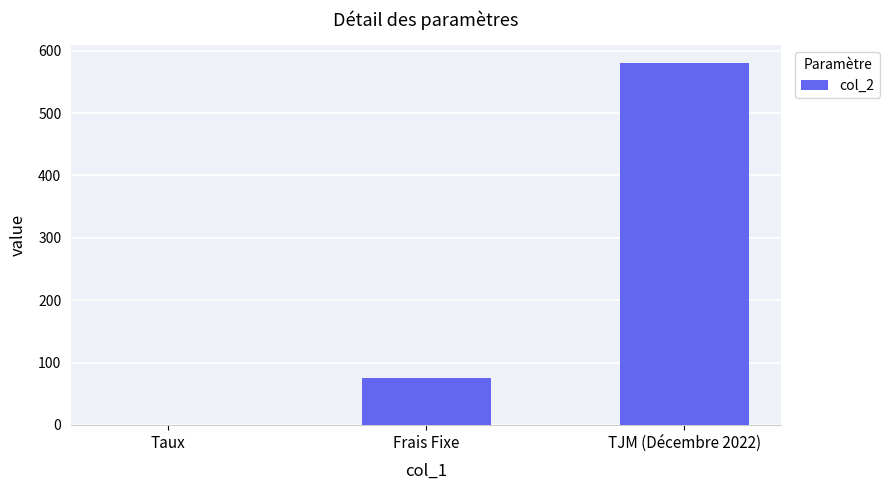

Reading left to right, extract all data points from this chart.

Taux=0.1	Frais Fixe=75.0	TJM (Décembre 2022)=580.0